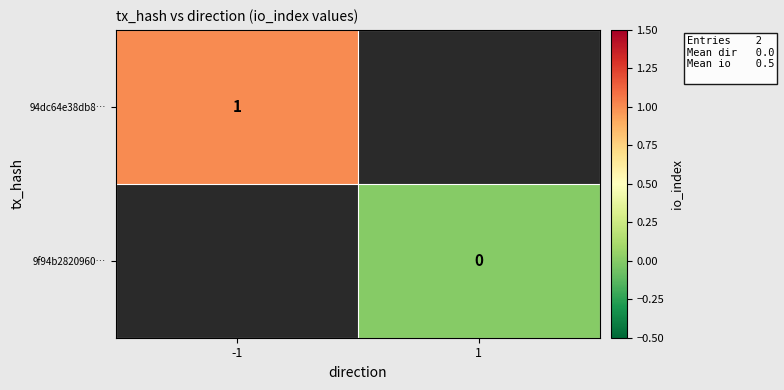

Is the value of 94dc64e38db8… at -1 greater than the value of 9f94b2820960… at 1?

Yes